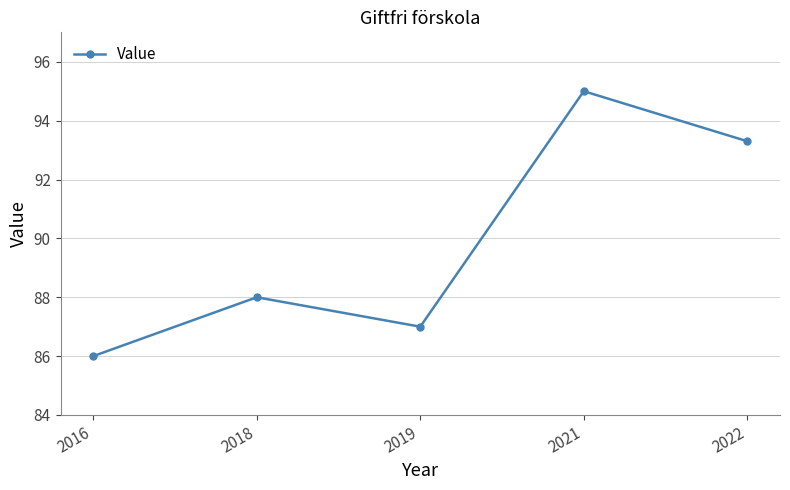

Where is the first local maximum?

2018